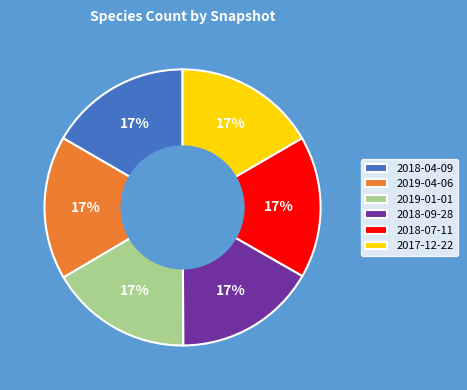

Is it true that 2017-12-22 is 17% of the pie?

True